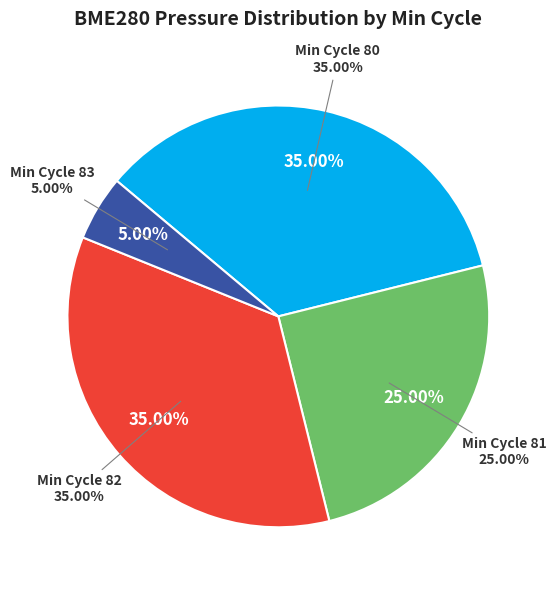

Does 80 account for over 50% of the chart?

No